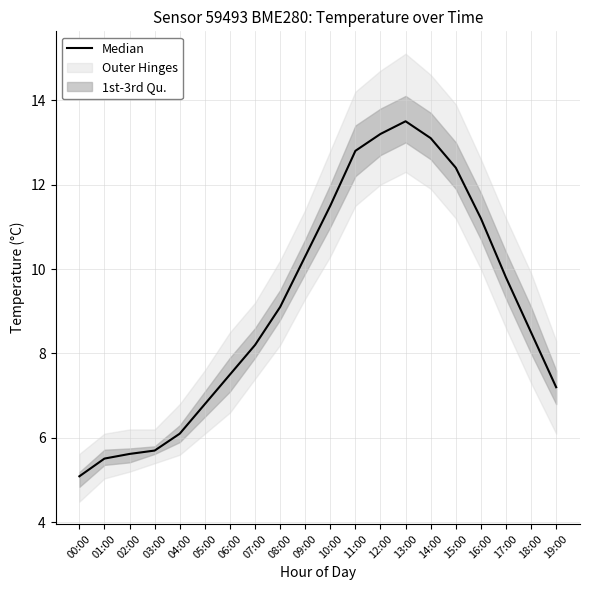

What is the difference between the values at 13:00 and 03:00?

7.8